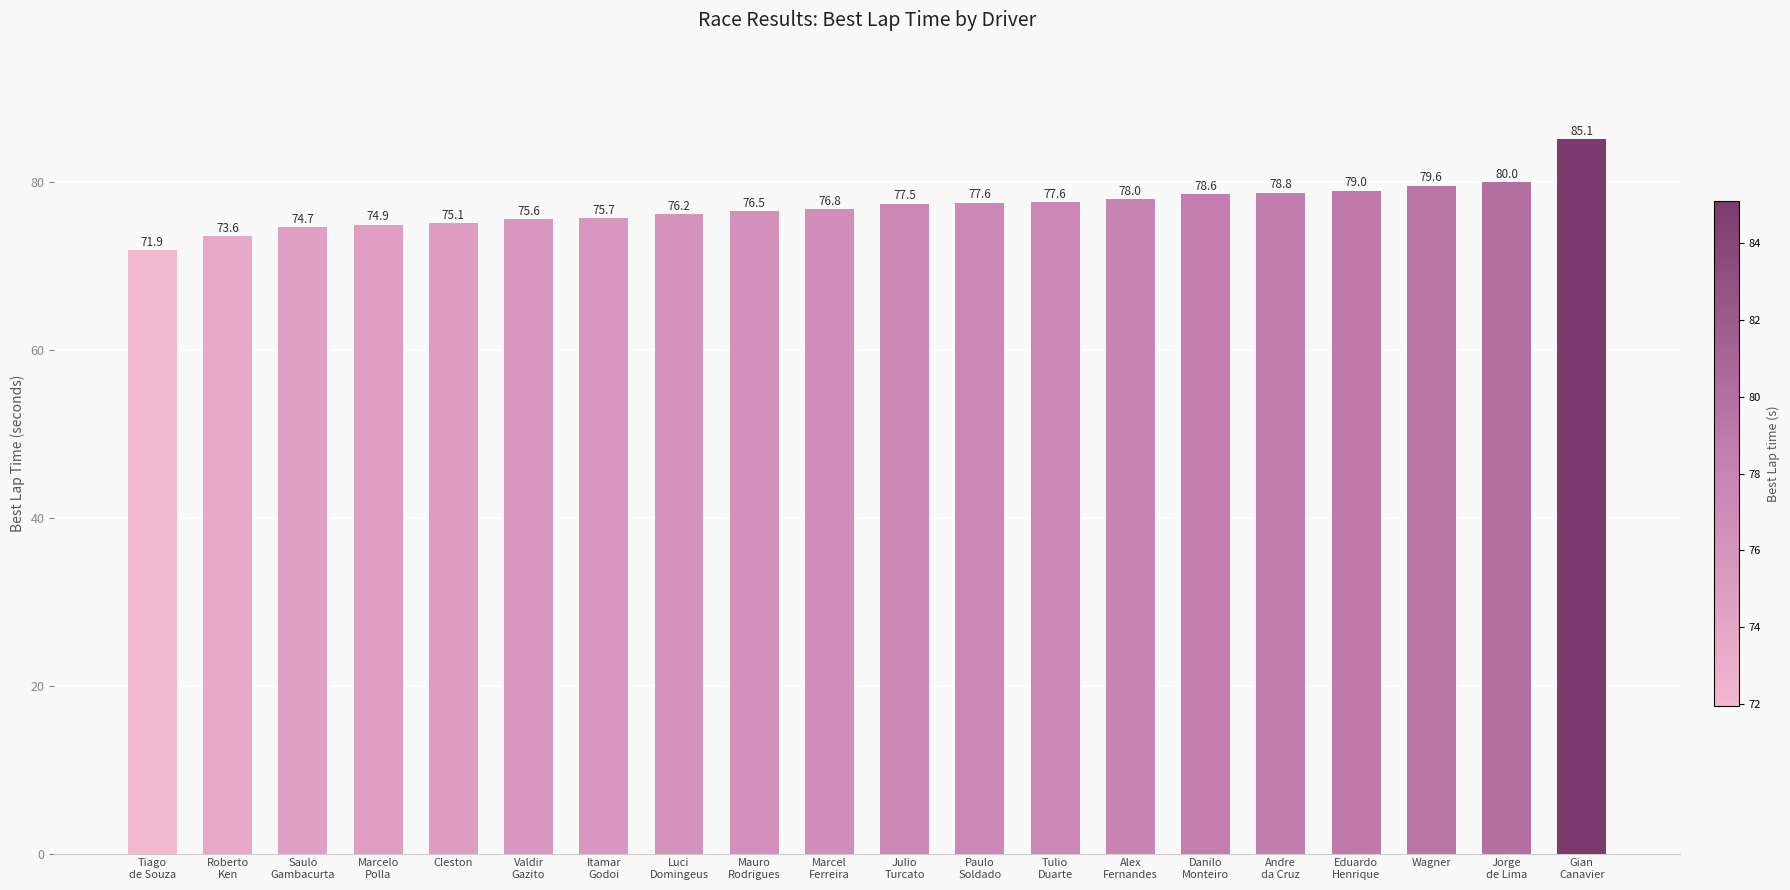

Reading left to right, extract all data points from this chart.

71.9	73.6	74.7	74.9	75.1	75.6	75.7	76.2	76.5	76.8	77.5	77.6	77.6	78.0	78.6	78.8	79.0	79.6	80.0	85.1